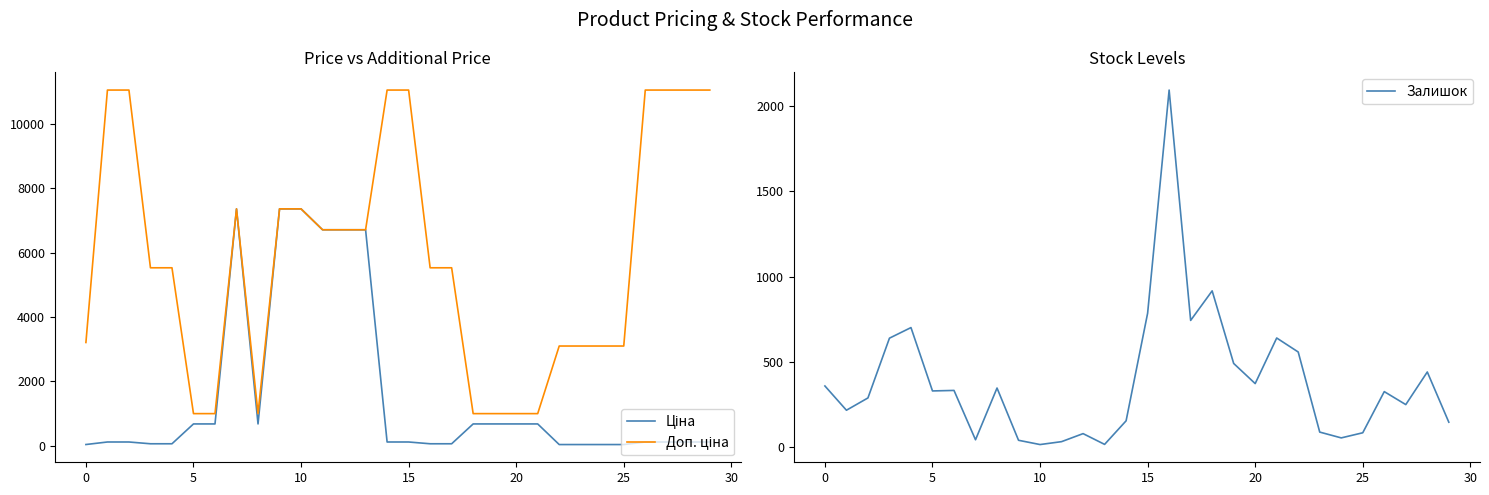

What is the sum of all Доп. ціна values?

175297.4